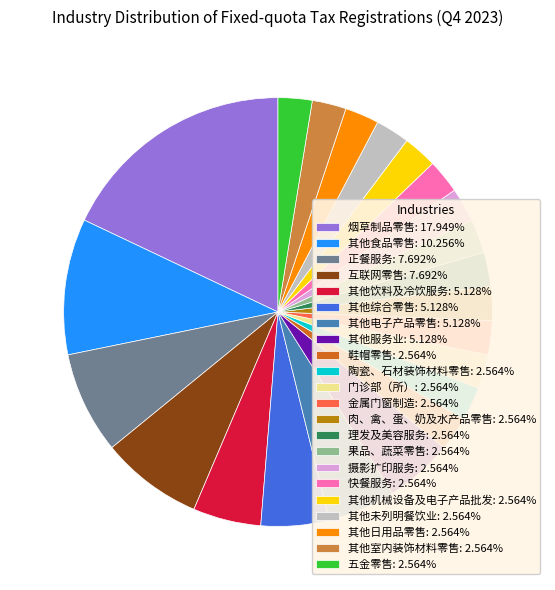

Approximately how many times larger is the value at 理发及美容服务: 2.564% compared to 其他室内装饰材料零售: 2.564%?

1.0